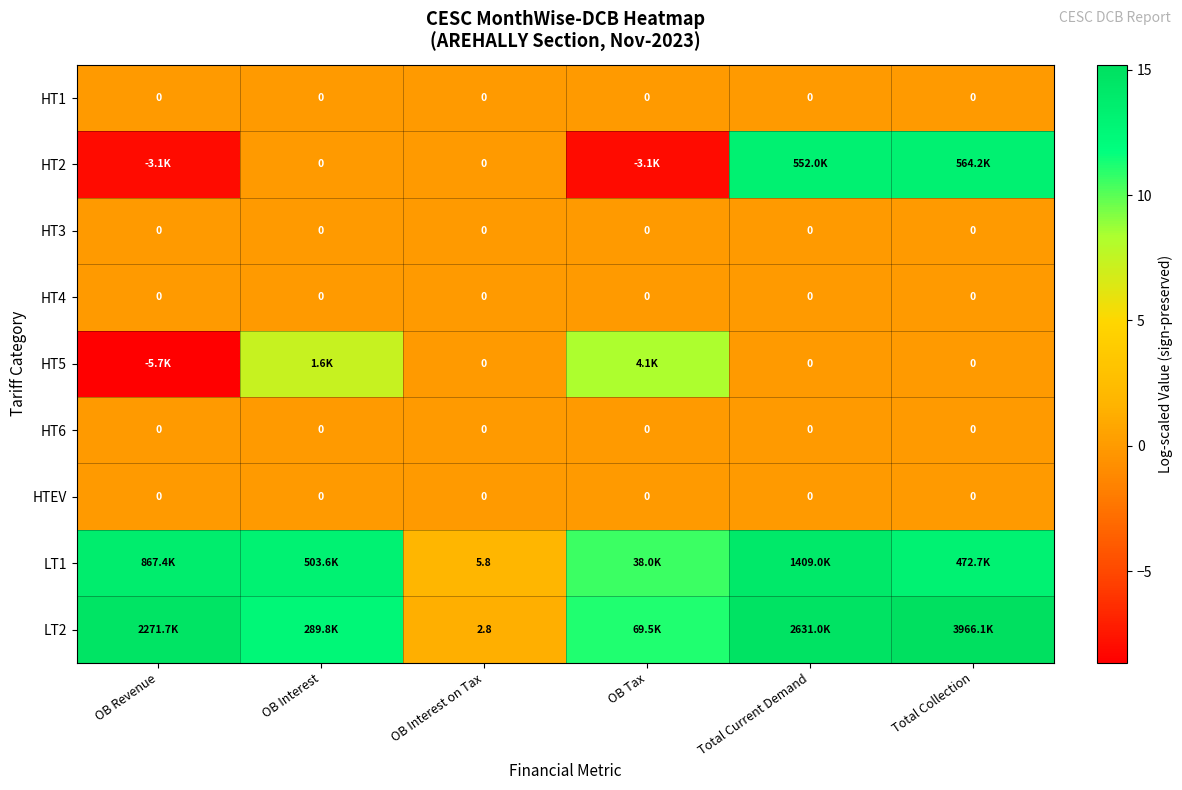

True or false: HT2 has a value of -13.5 at OB Tax.

False